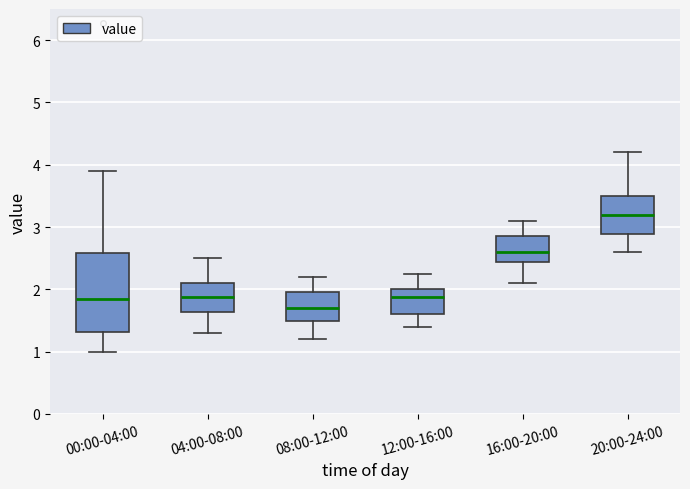

Reading left to right, read every box against the y-axis: the position of its median line, the range the box covers, and the ends of its whiskers. The values are not printed on the chart, so give them approximately, as read against the axis.

00:00-04:00: median 1.8, box 1.3 to 2.6, whiskers 1.0 to 3.9
04:00-08:00: median 1.9, box 1.6 to 2.1, whiskers 1.3 to 2.5
08:00-12:00: median 1.7, box 1.5 to 2.0, whiskers 1.2 to 2.2
12:00-16:00: median 1.9, box 1.6 to 2.0, whiskers 1.4 to 2.3
16:00-20:00: median 2.6, box 2.4 to 2.9, whiskers 2.1 to 3.1
20:00-24:00: median 3.2, box 2.9 to 3.5, whiskers 2.6 to 4.2